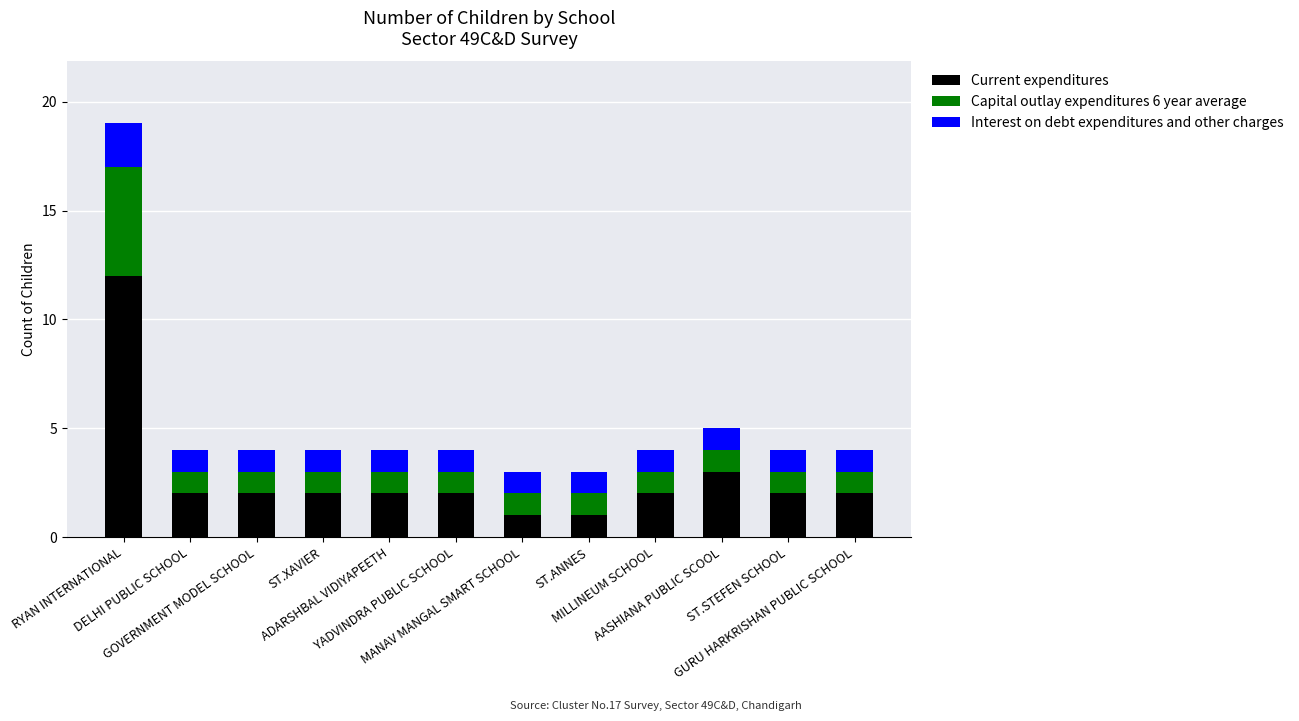

What is the average value of the Current expenditures series?

3